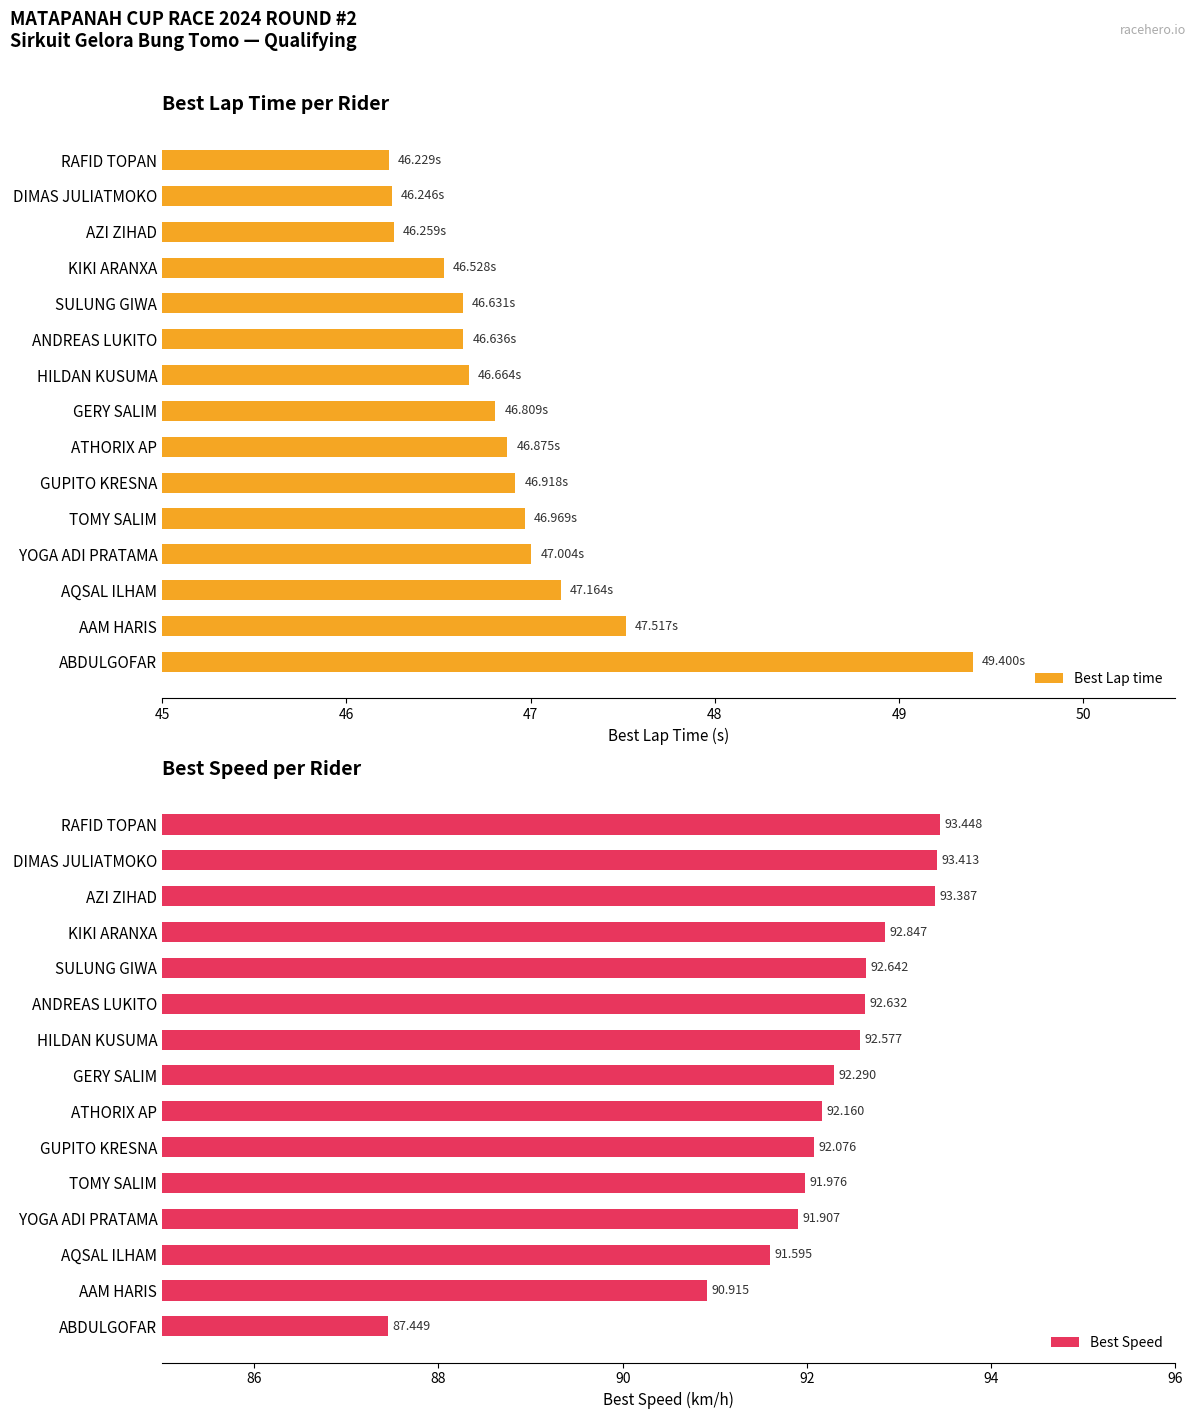

What is the sum of all Best Speed values?

1381.3